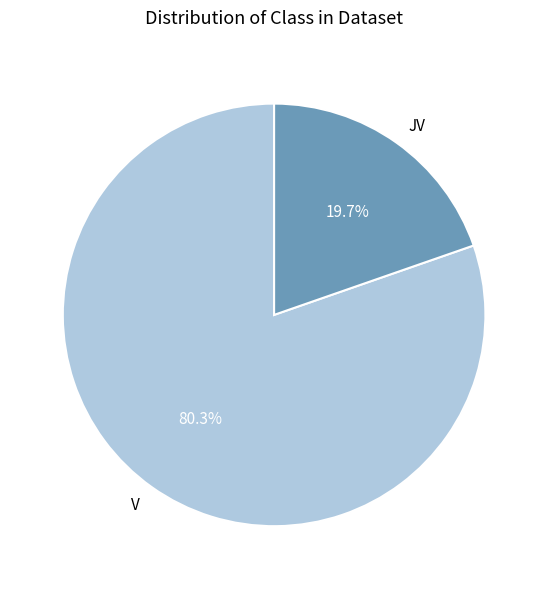

To the nearest percent, what percentage of the pie is V?

80%